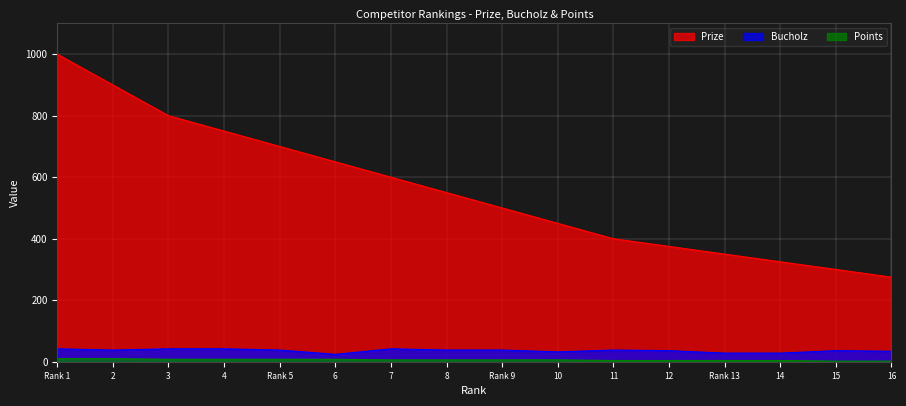

True or false: Points has more than 2 interior local peaks.

False